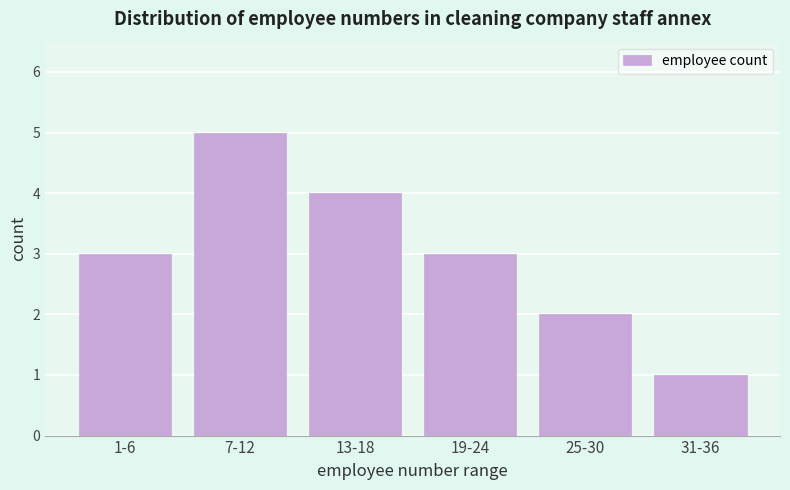

Reading right to left, extract all data points from this chart.

31-36=1	25-30=2	19-24=3	13-18=4	7-12=5	1-6=3